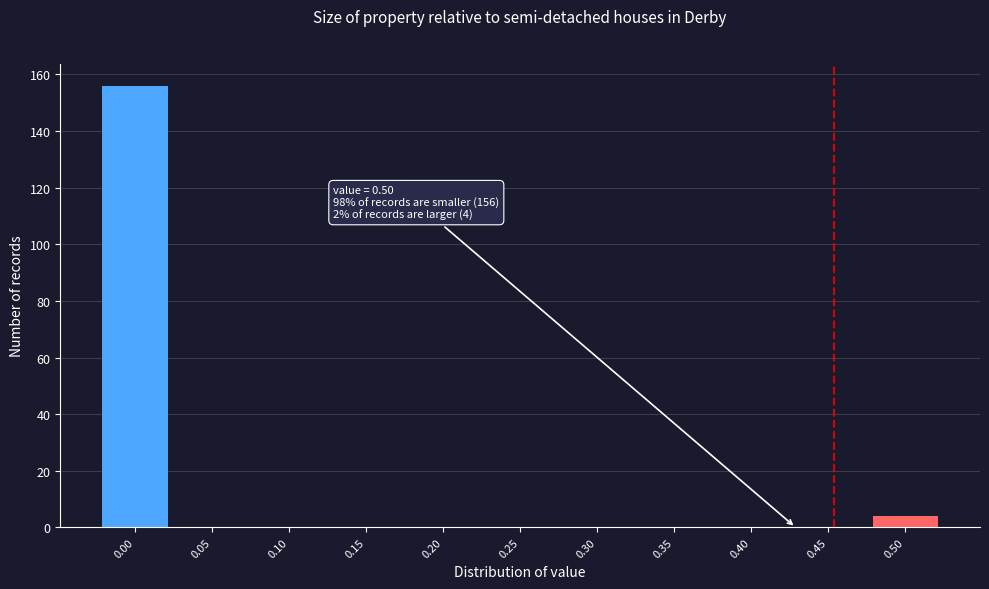

Reading left to right, list all the values displayed in this chart.

0.00=156	0.05=0	0.10=0	0.15=0	0.20=0	0.25=0	0.30=0	0.35=0	0.40=0	0.45=0	0.50=4